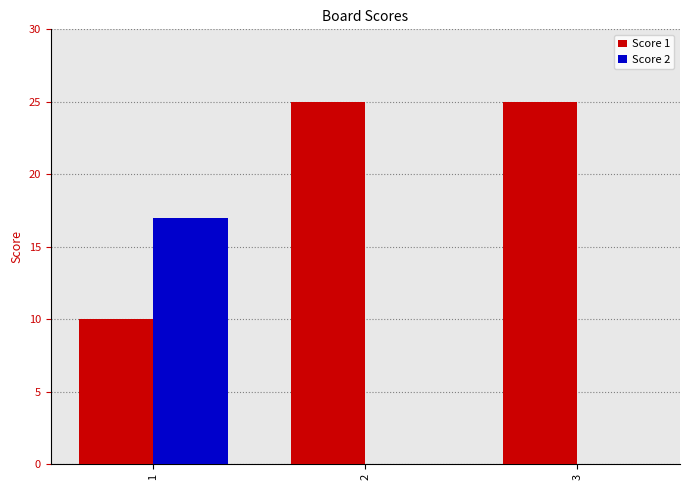

Is it true that Score 1 equals 10 at 1?

True